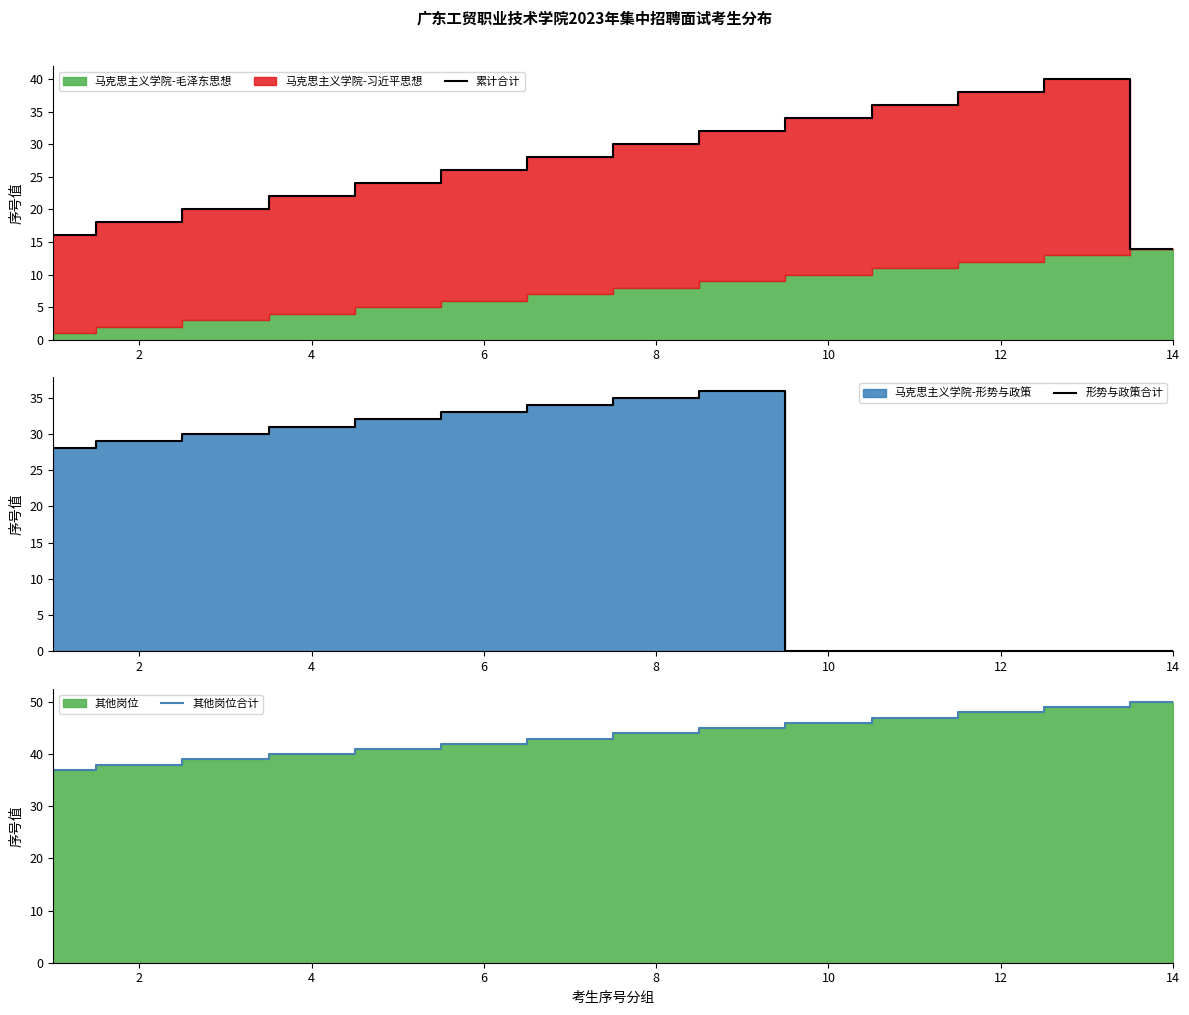

True or false: 其他岗位合计 and 累计合计 intersect in this chart.

False